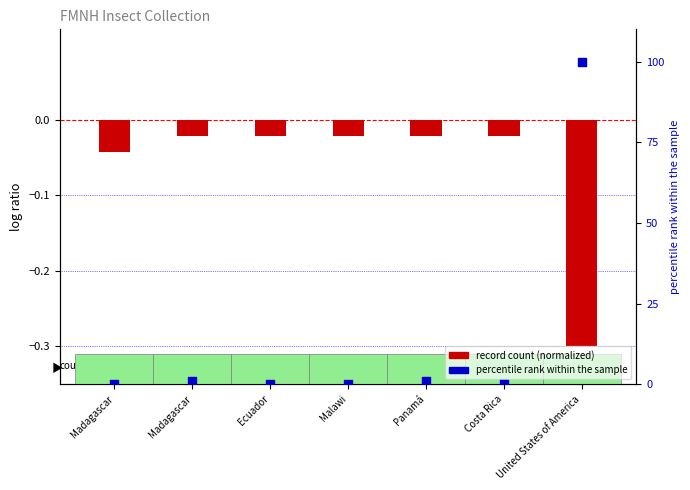

Which series reaches the minimum Y coordinate?

record count (normalized)